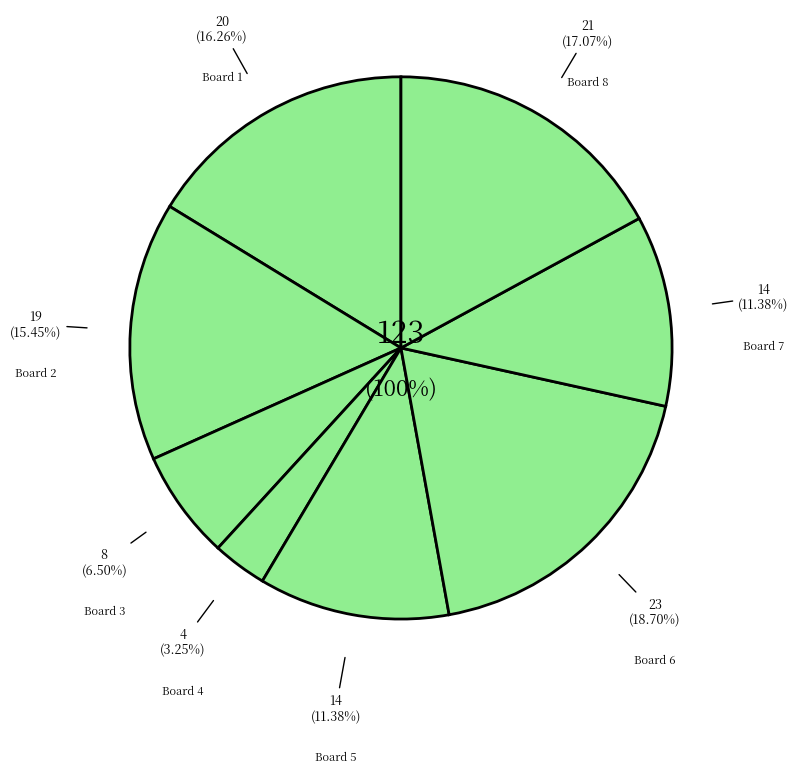

Is it true that Board 6 is 28% of the pie?

False